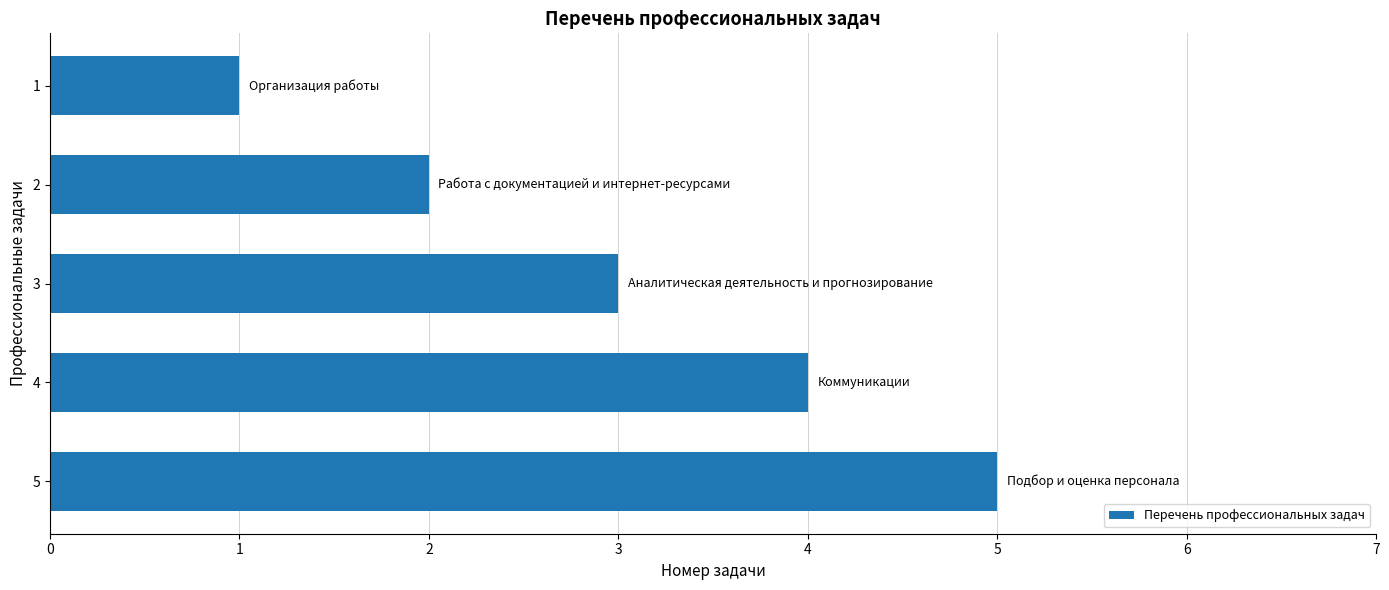

What is the ratio of the value at 4 to the value at 5?

0.8